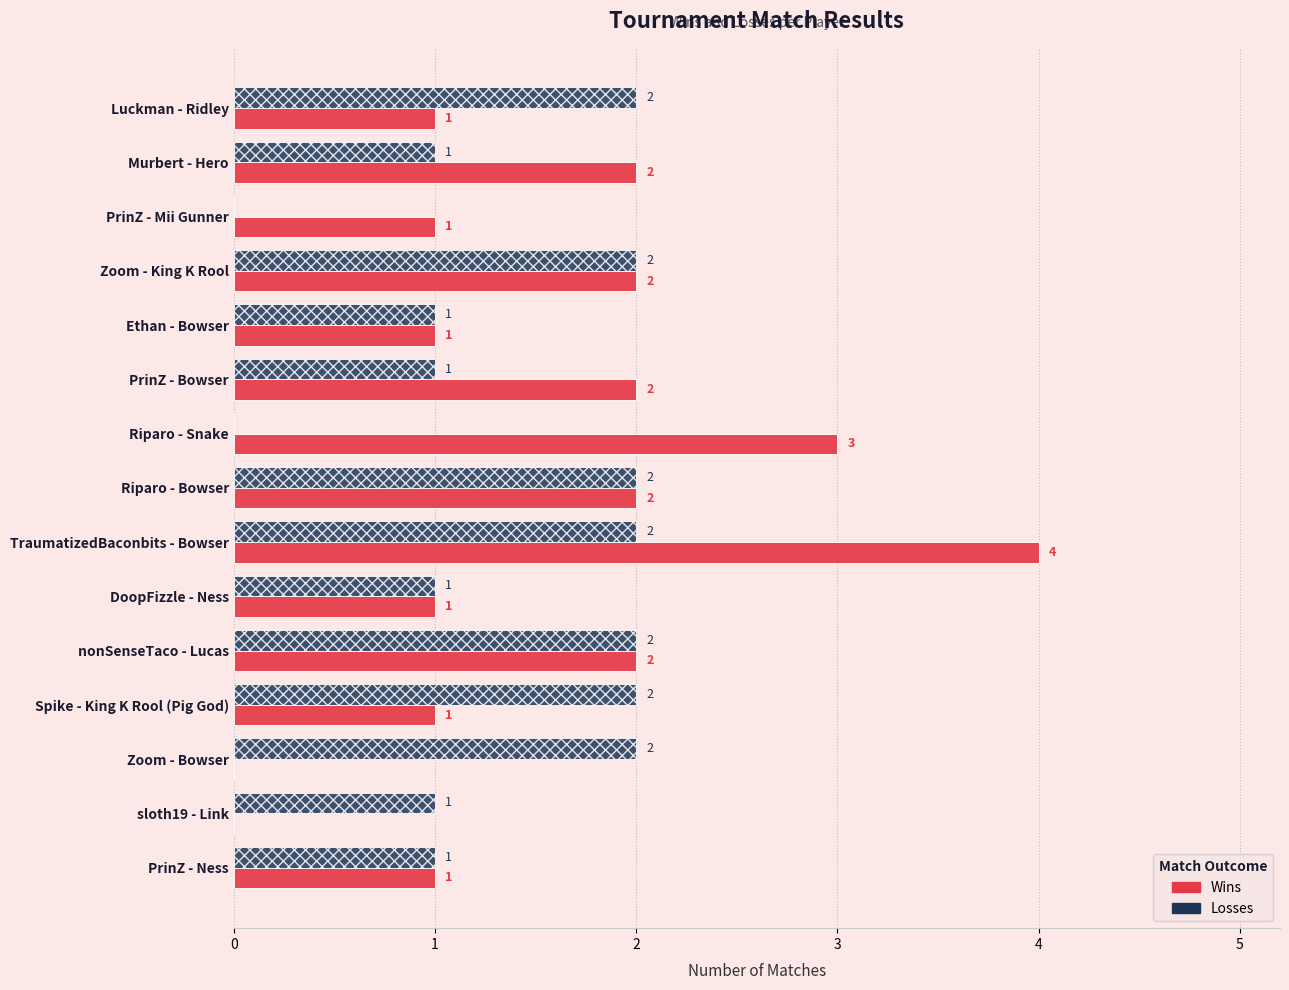

What is the sum of the Losses values at Riparo - Bowser and Luckman - Ridley?

4